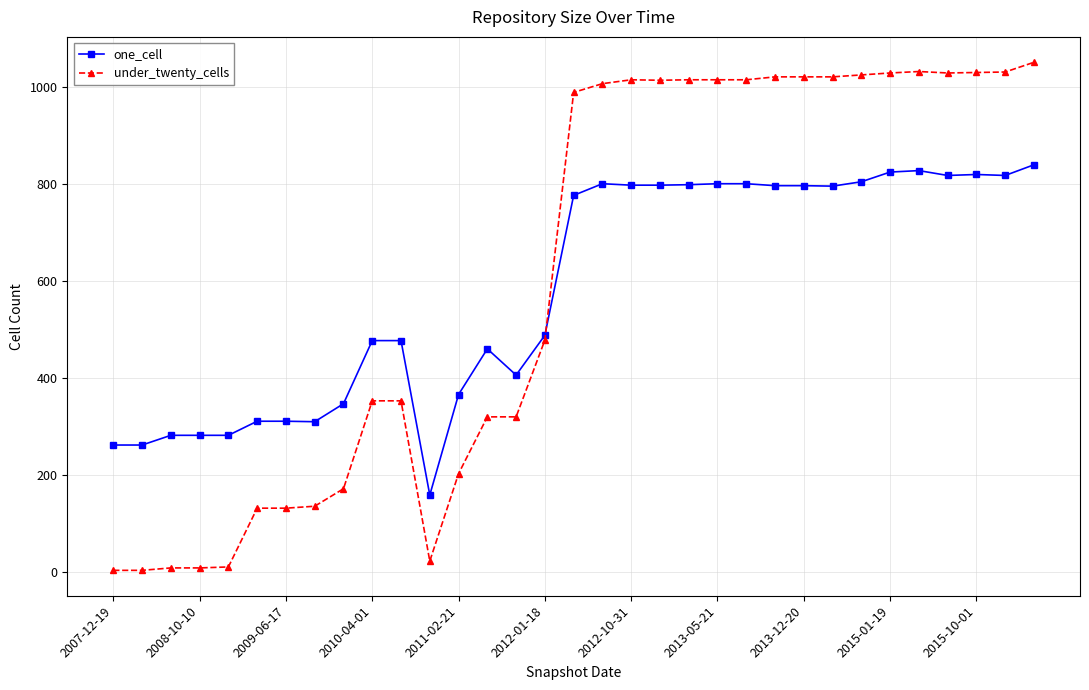

What is the greatest value displayed?

1050